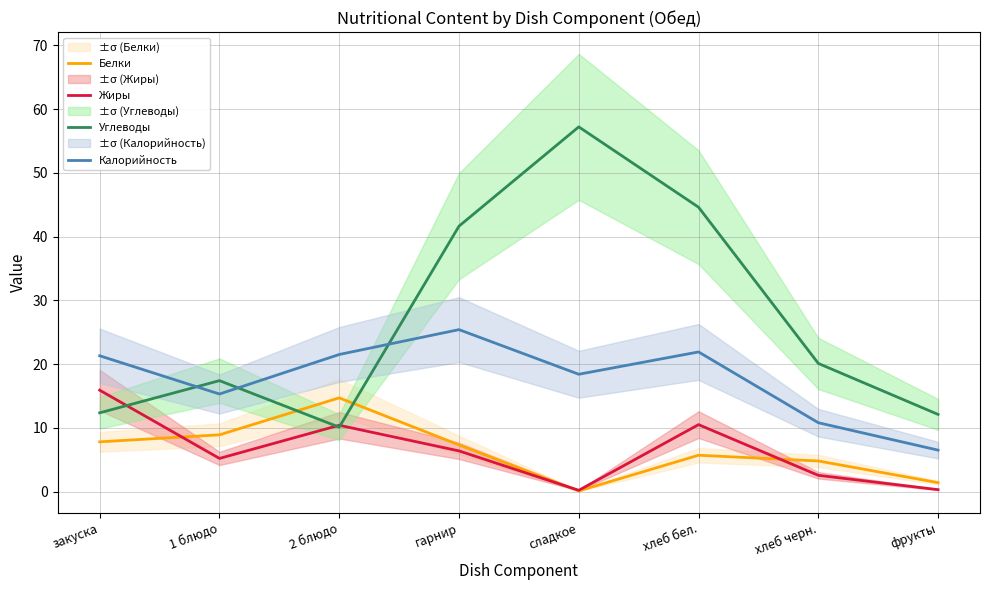

At which category is the sum across all series the highest?

хлеб бел.